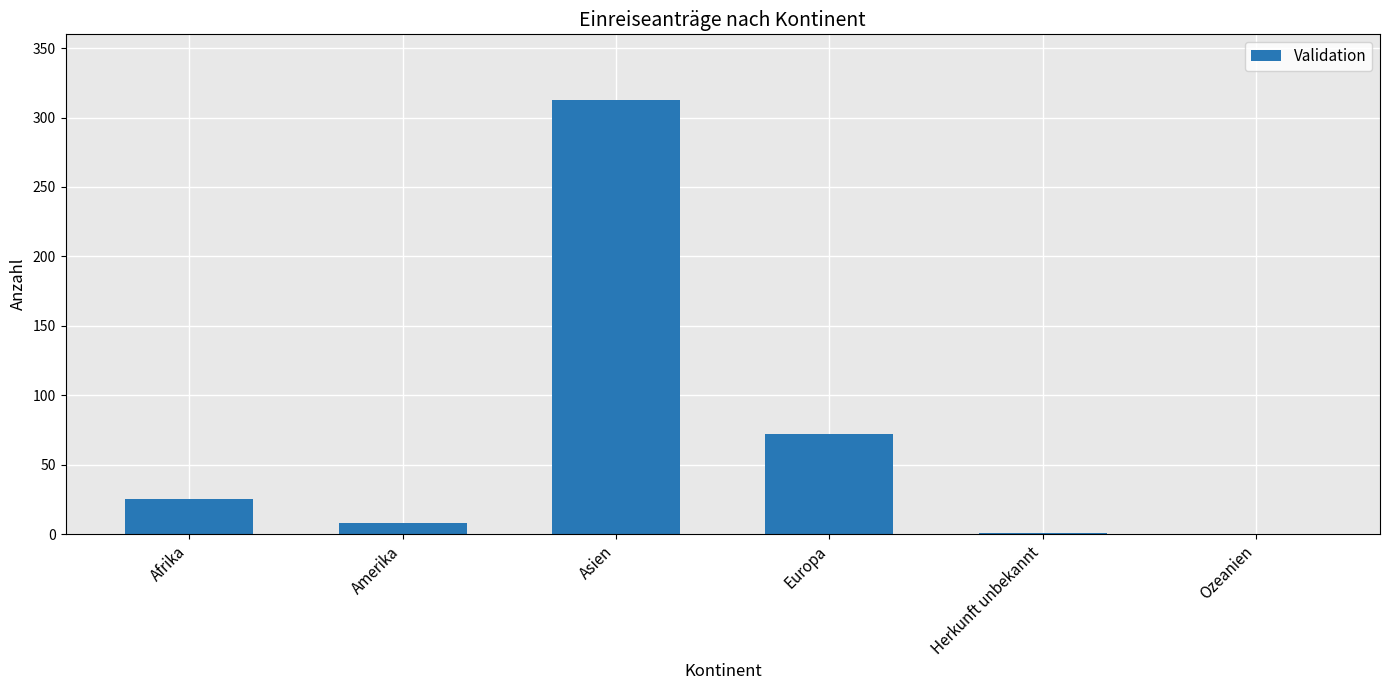

True or false: the data shows 72 at Europa.

True